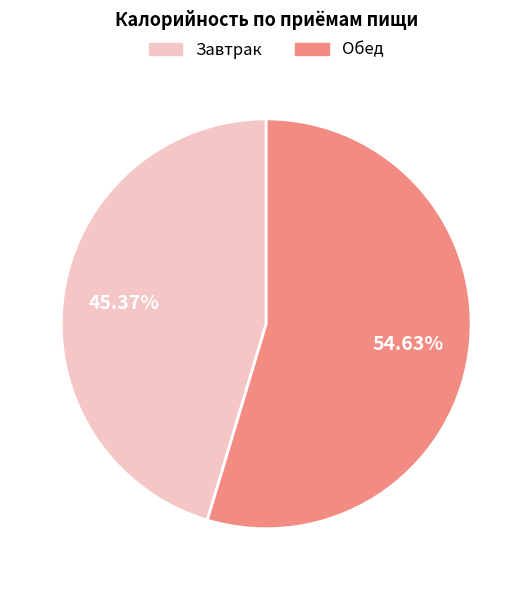

To the nearest percent, what percentage of the pie is Завтрак?

45%